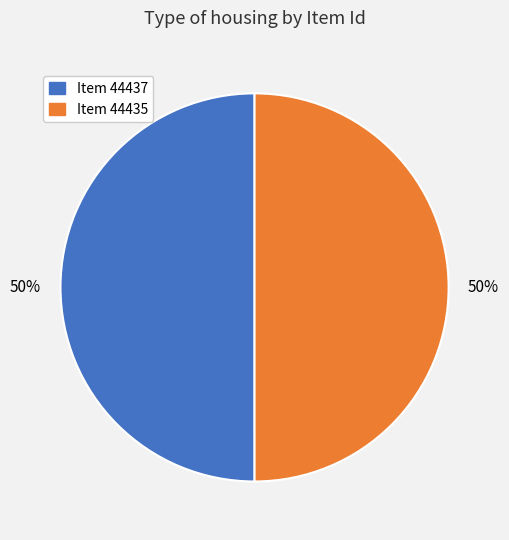

To the nearest percent, what is the average slice percentage?

50%